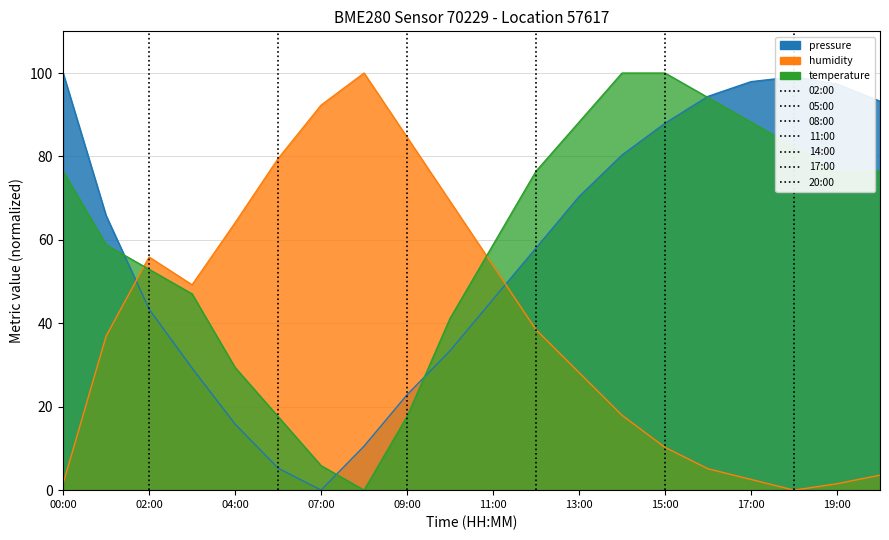

Is the value of pressure at 14:00 greater than the value of temperature at 15:00?

No